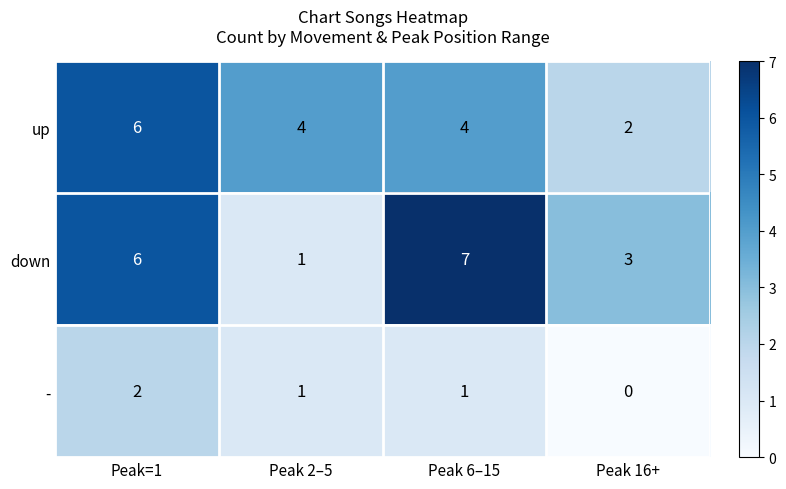

Count the down values in the range 3 to 7.

3